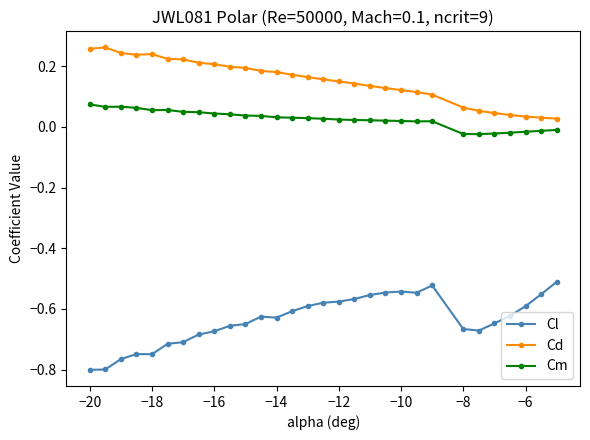

True or false: Cl has more than 1 interior local peaks.

True